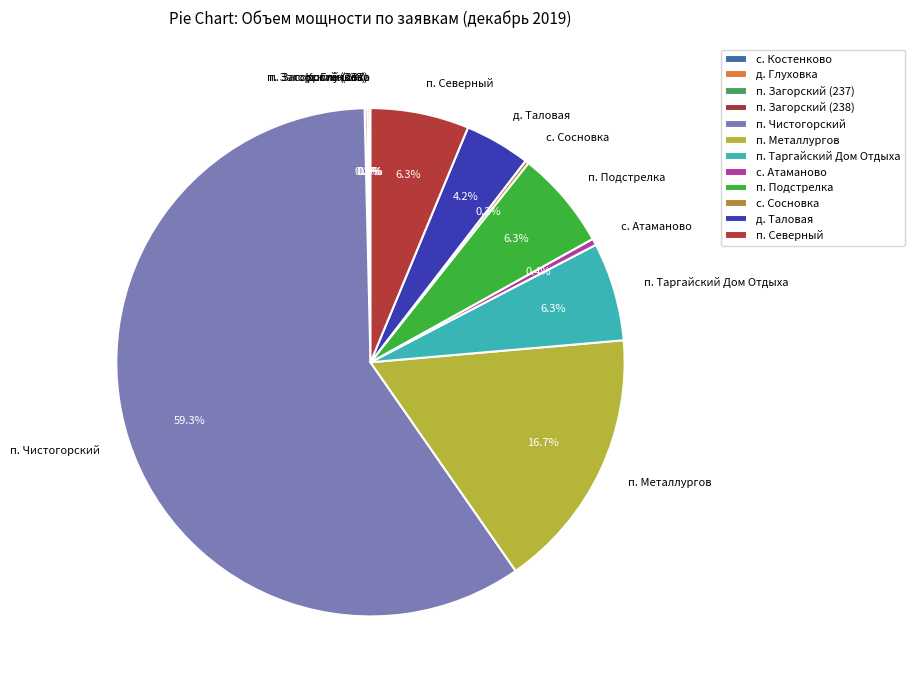

Is it true that п. Подстрелка is 6% of the pie?

True